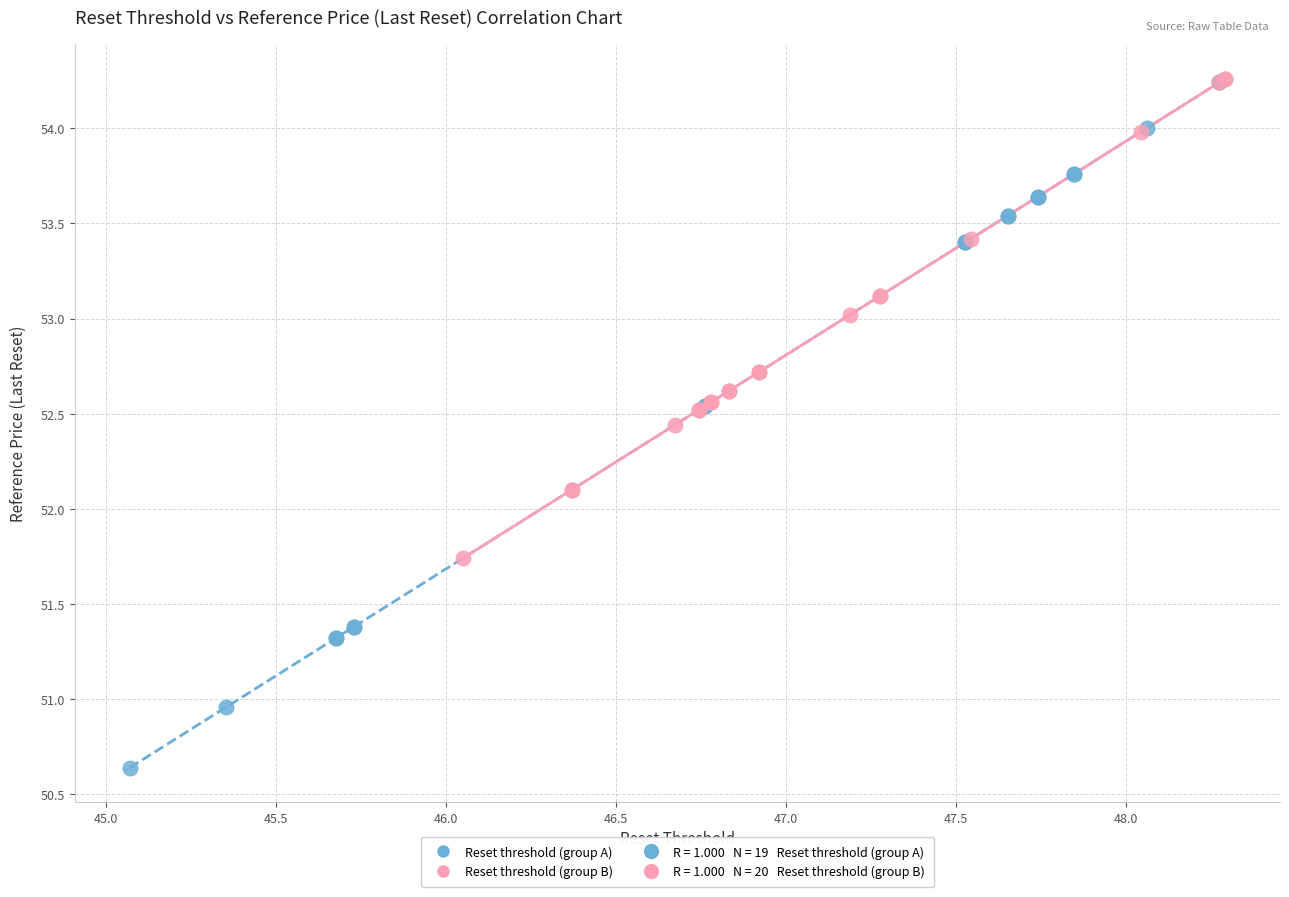

Which series has the widest spread of Y values?

Reset threshold (group A)